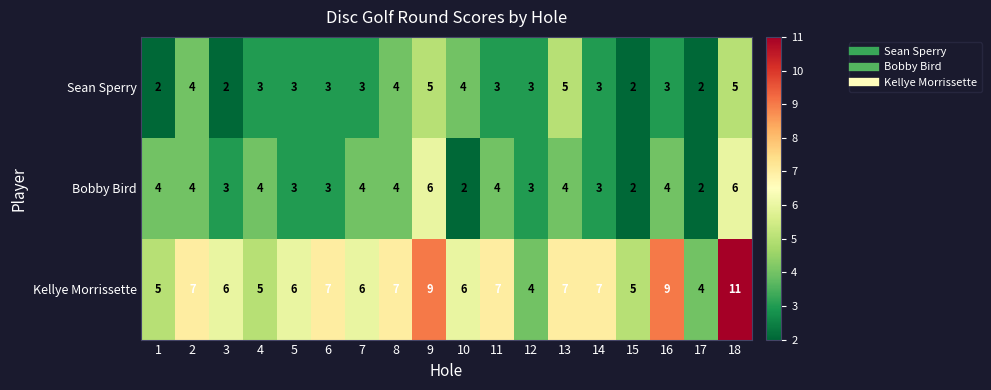

What is the sum of all Bobby Bird values?

65